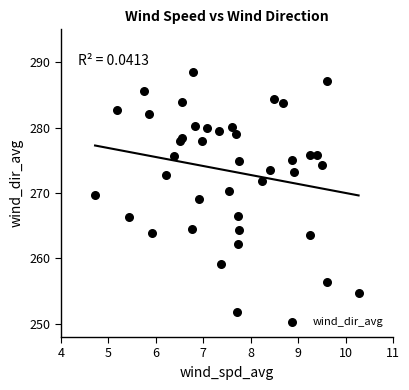

What is the range of Y values (max minus min)?

36.7